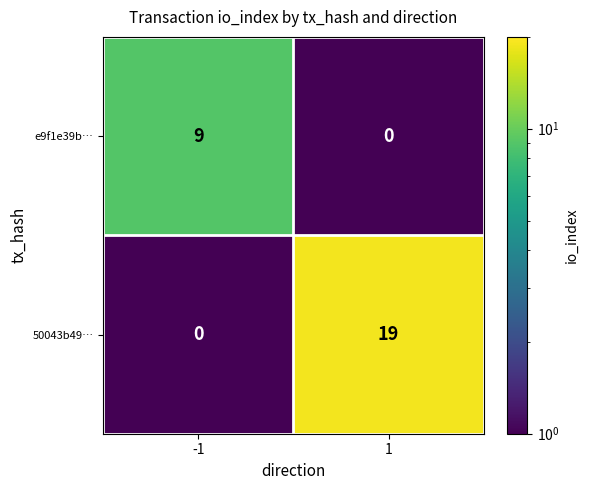

What is the difference between the maximum and minimum values in the e9f1e39b… series?

9